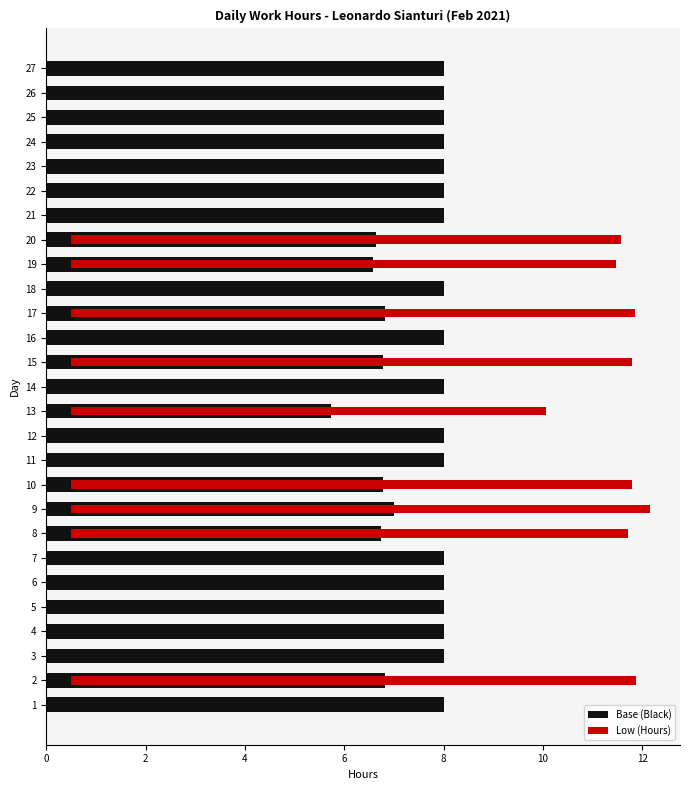

Rank the series by their maximum value, from lowest to highest.

Base (Black), Low (Hours)